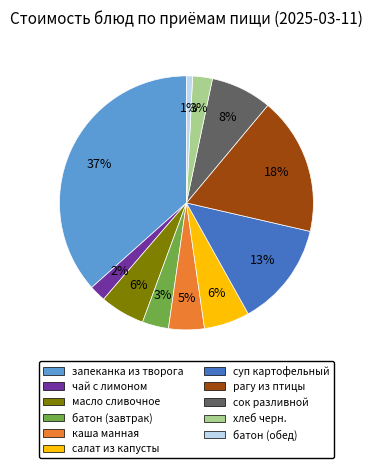

Count the number of slices in the pie.

11